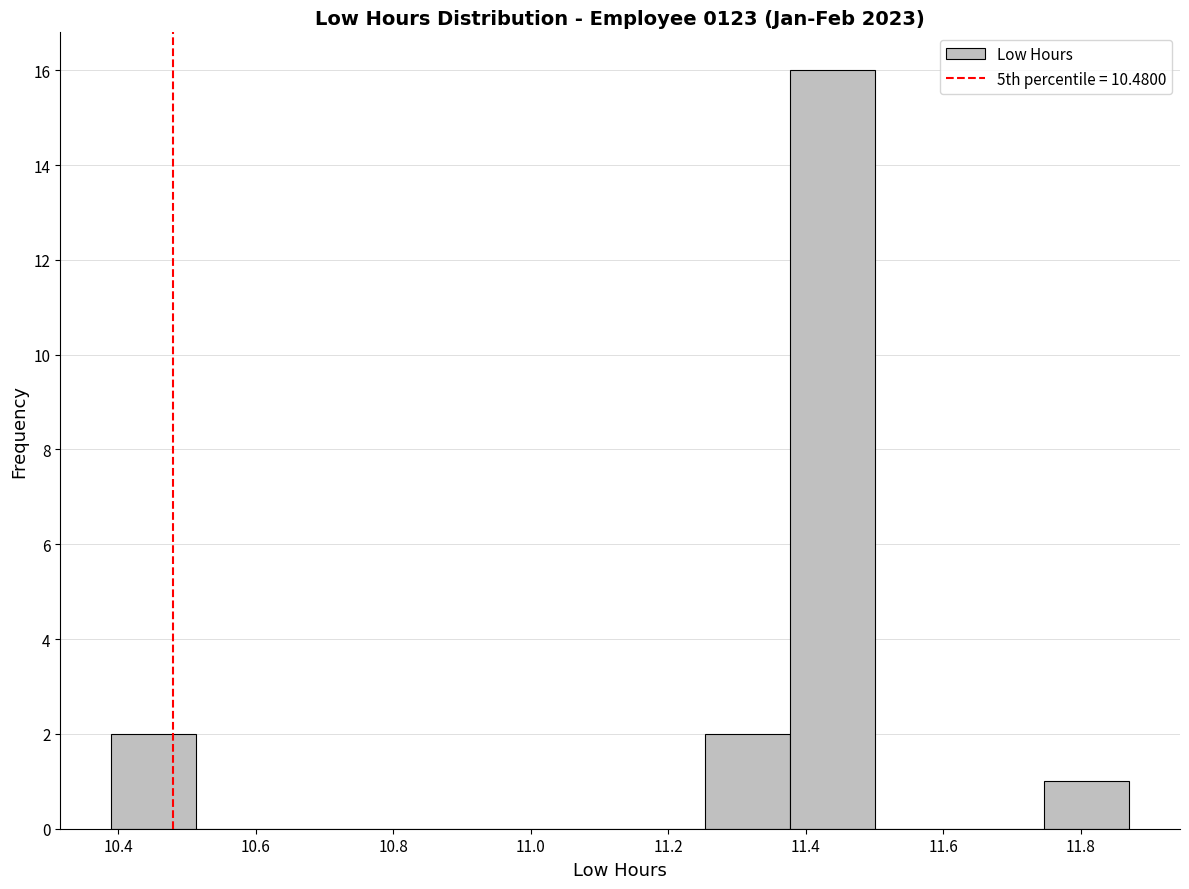

How tall is the bar that spans 11.26 to 11.38 on the x-axis? Neither the bar edges nor the heights are printed on the chart, so give them approximately, as read against the axes.

2